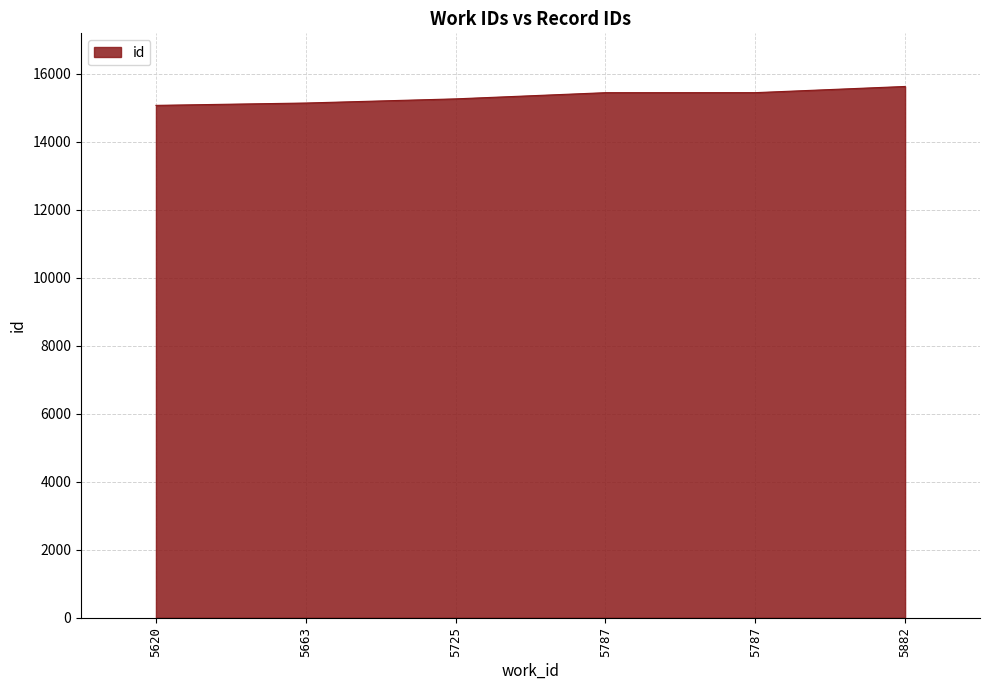

List the labels in order of value, largest first.

5882, 5787, 5787, 5725, 5663, 5620